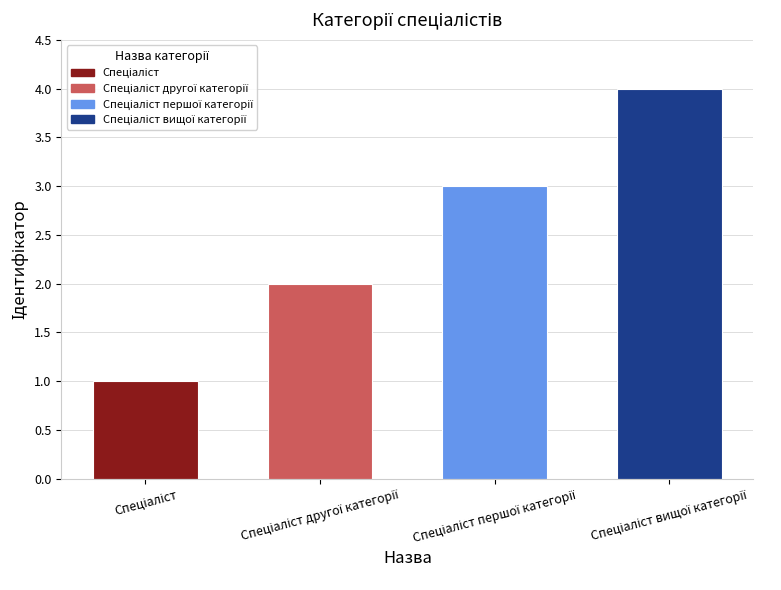

What is the greatest value displayed?

4